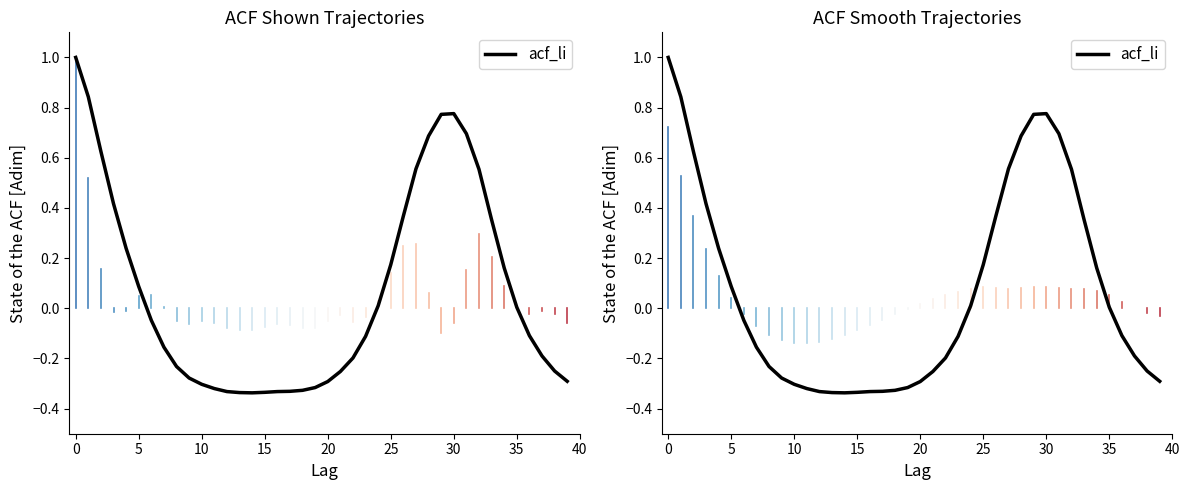

The value at 15 is 0.4. True or false?

False